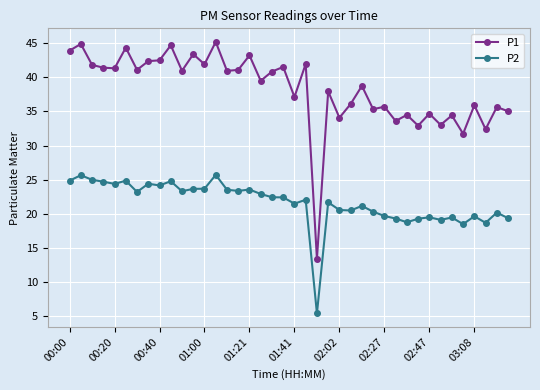

What is the sum of all P1 values?

1531.3